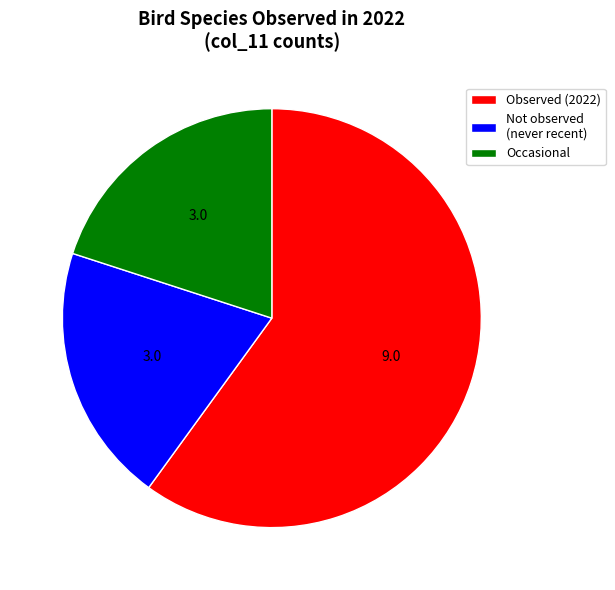

How many slices are in this pie chart?

3